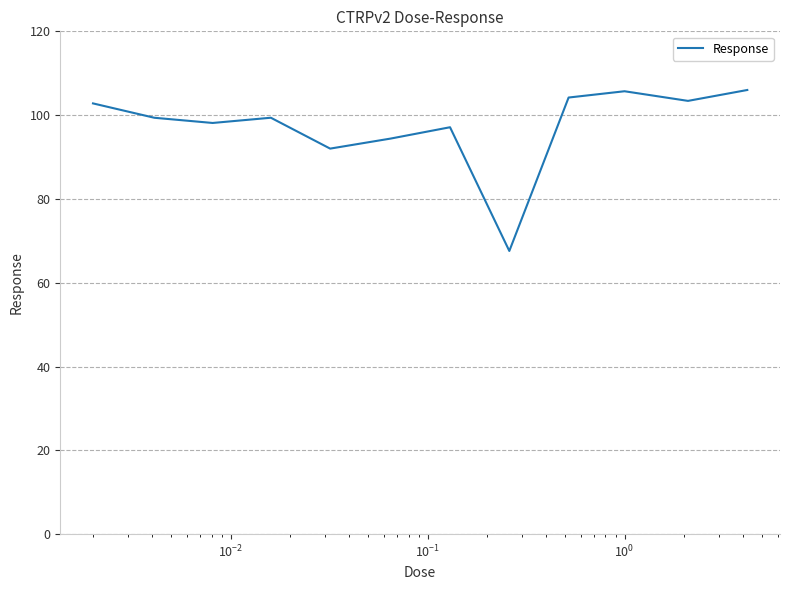

What is the smallest value displayed?

67.6